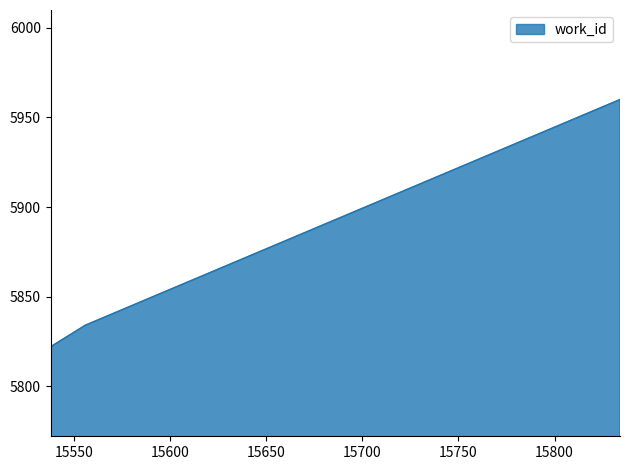

What is the maximum value shown in the chart?

5960